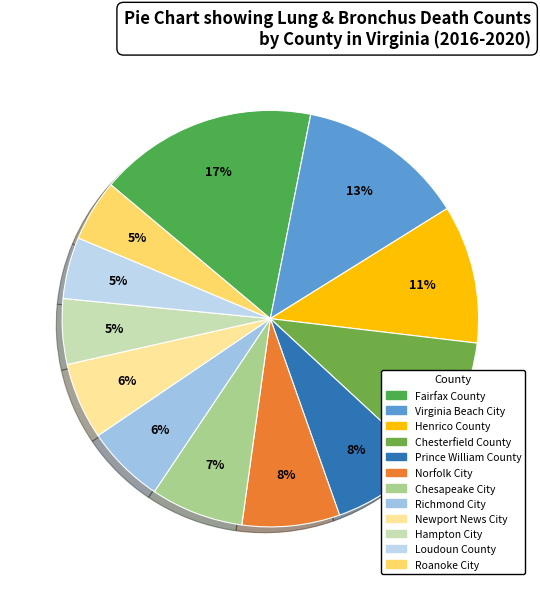

Combined, do Loudoun County and Roanoke City account for over 50%?

No